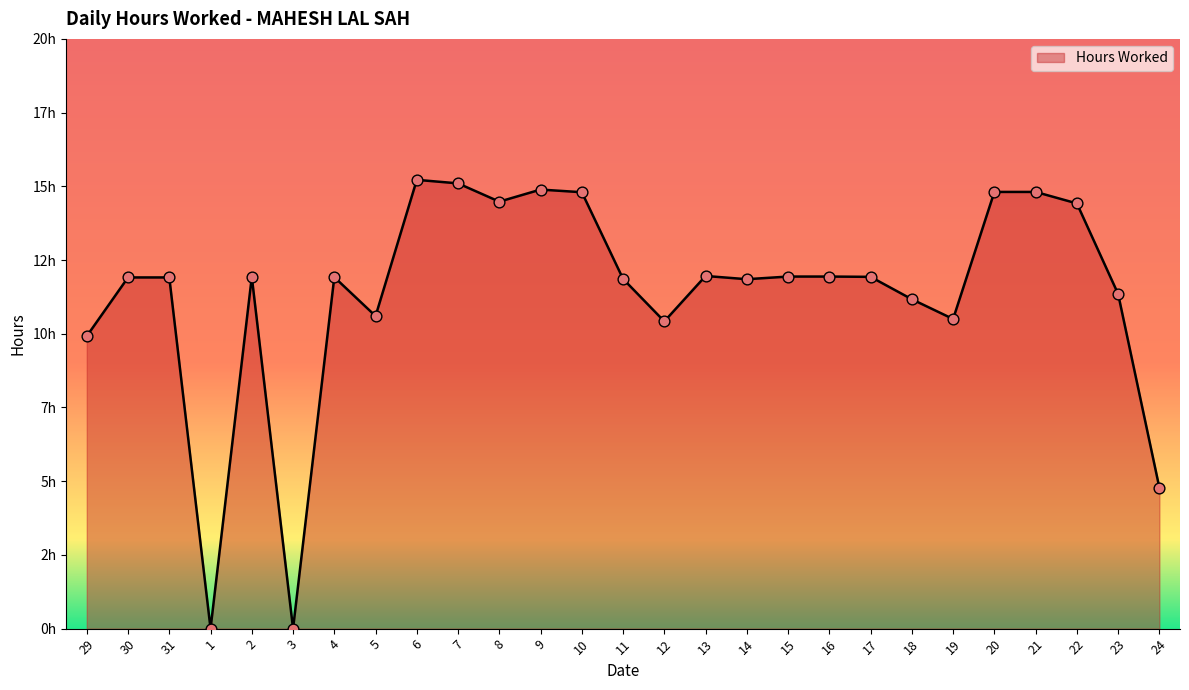

Which has a higher value, 12 or 2?

2